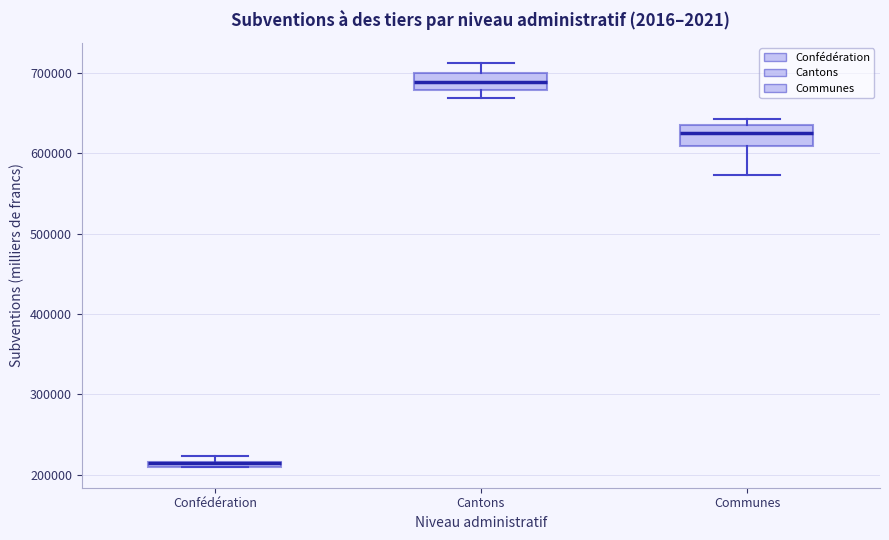

Where is the lower edge of the box for Confédération on the y-axis? The values are not printed on the chart, so give them approximately, as read against the axis.

210000